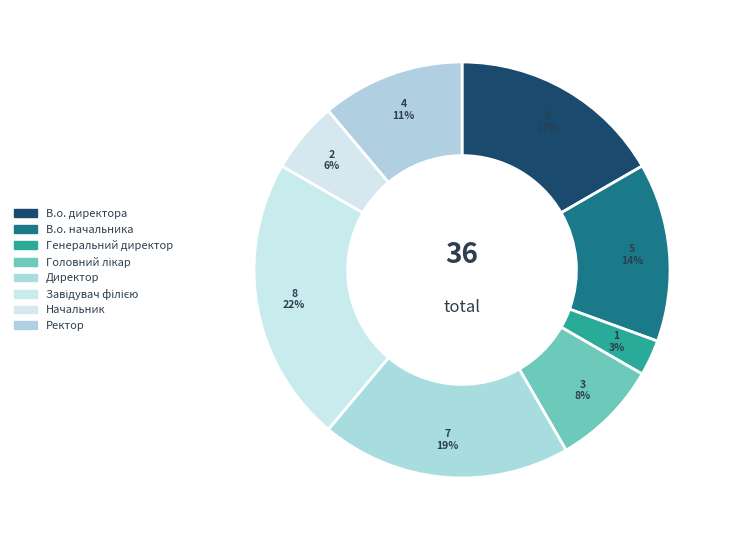

How many slices are in this pie chart?

8